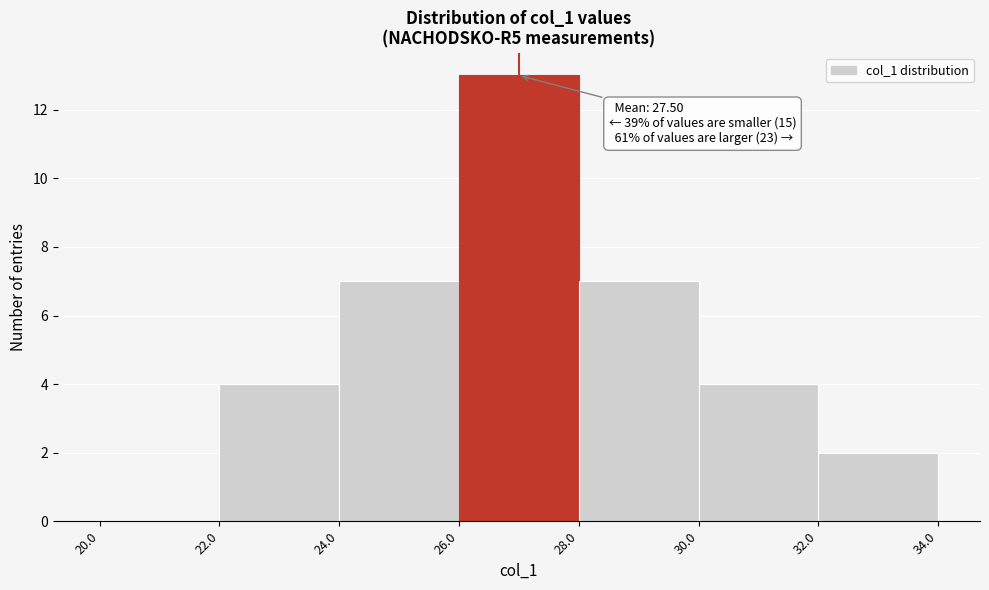

Which range on the x-axis has the tallest bar?

26.0 to 28.0